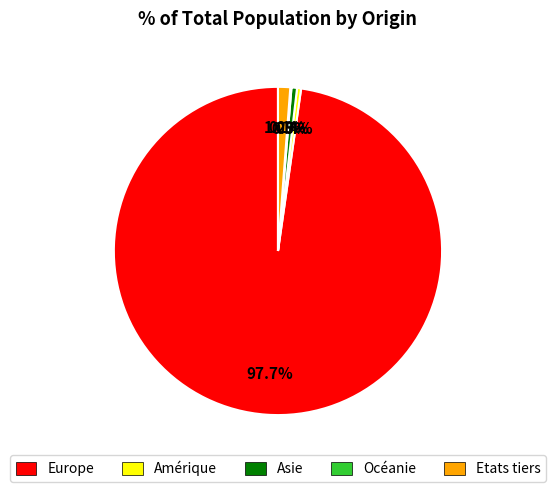

Which category has the biggest portion of the pie?

Europe